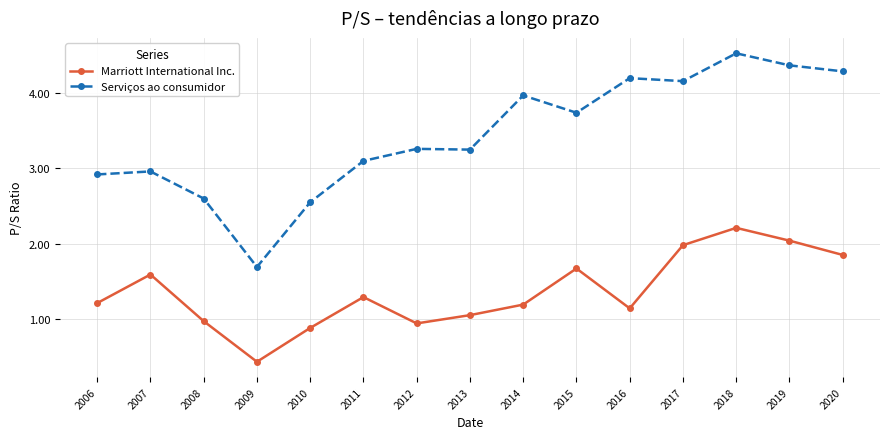

Is the value of Serviços ao consumidor at 2019 greater than the value of Marriott International Inc. at 2016?

Yes